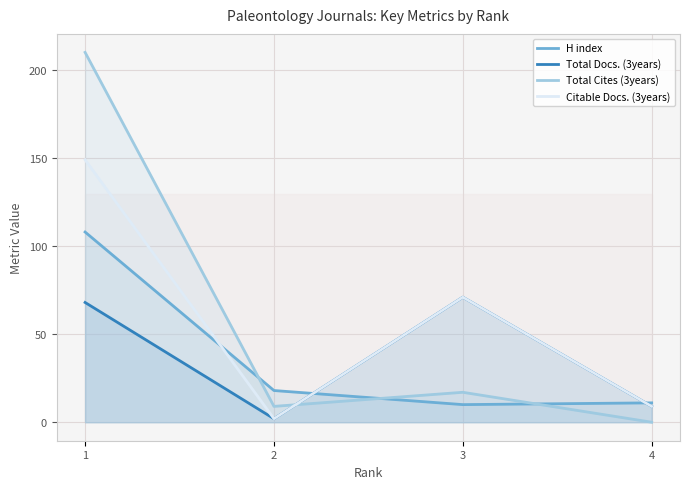

List the series in order of their peak value, lowest first.

Total Docs. (3years), H index, Citable Docs. (3years), Total Cites (3years)